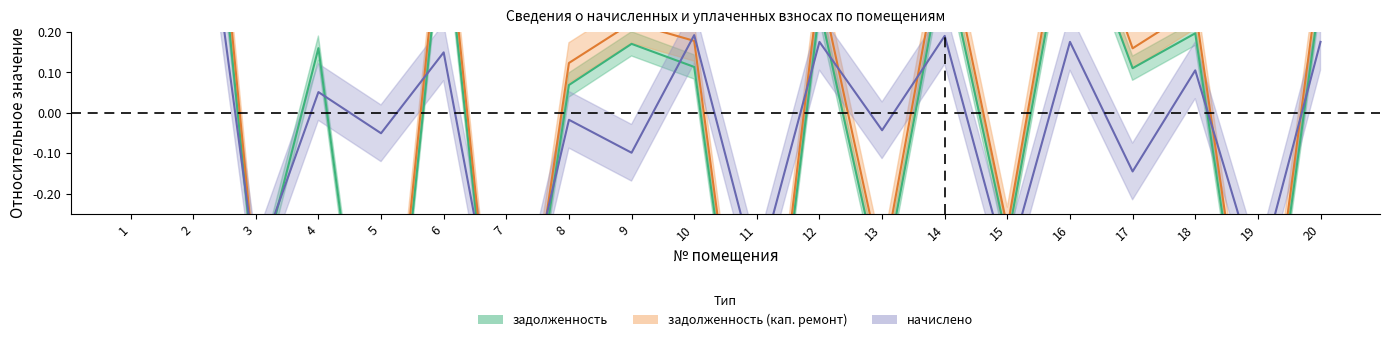

How many categories are shown in the chart?

20